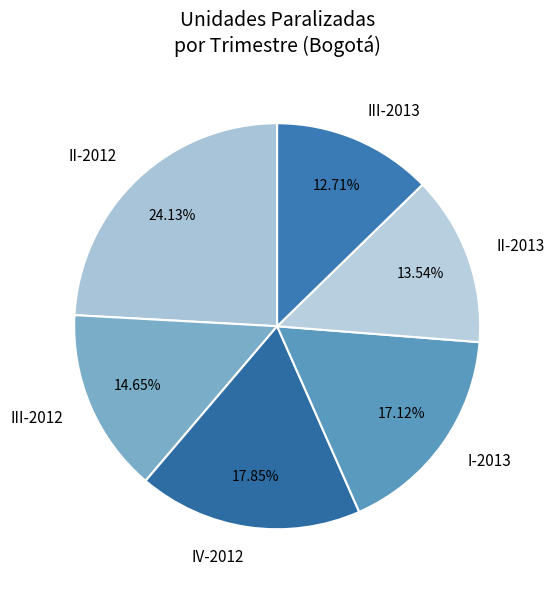

The III-2013 slice represents 5% of the pie. True or false?

False